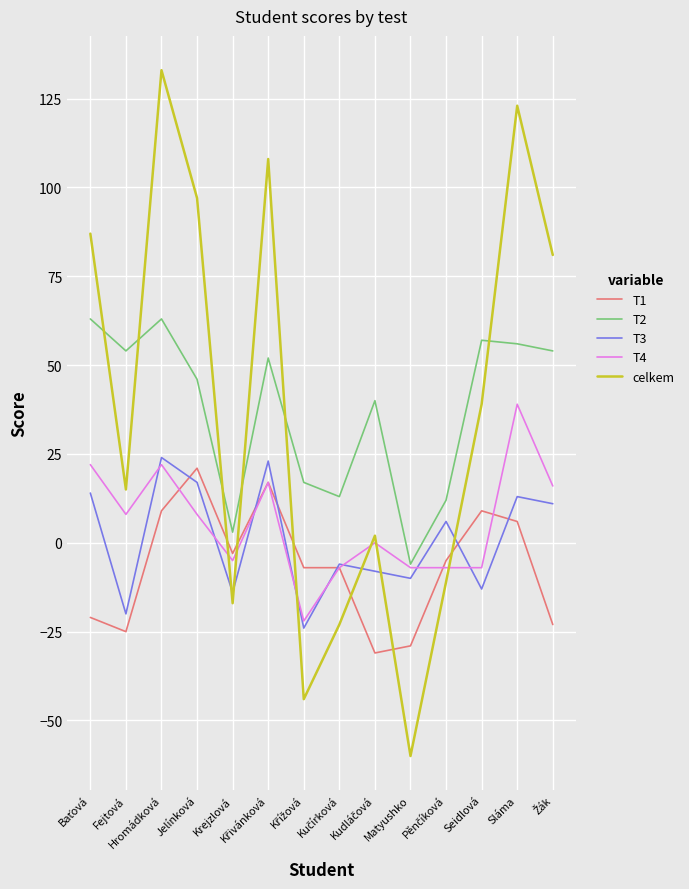

At how many categories does at least one series exceed 45?

8